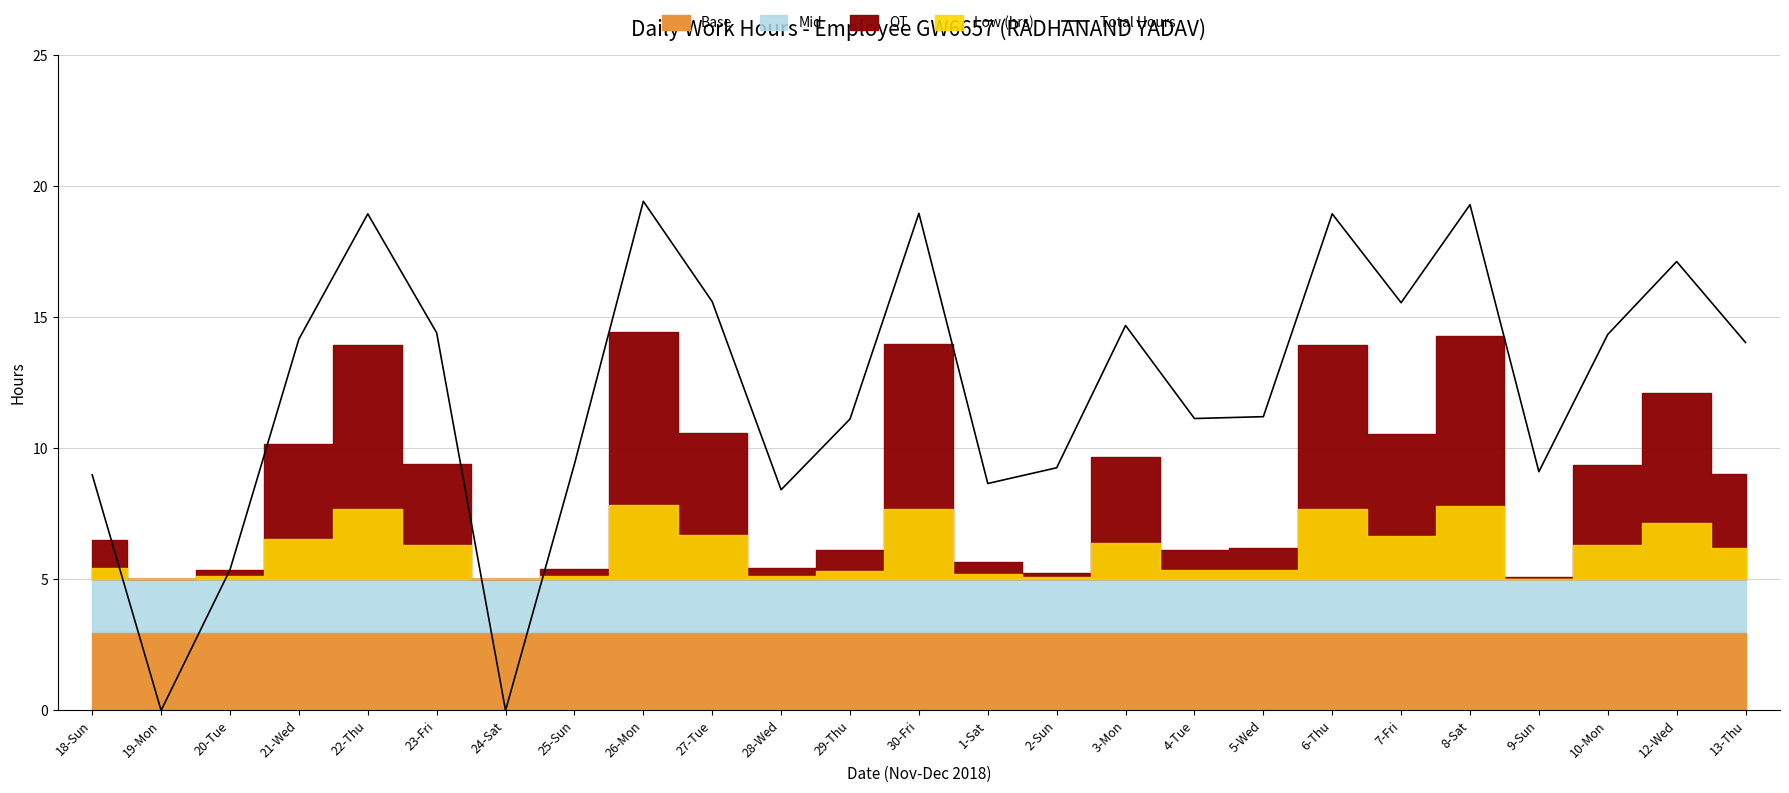

What is the average value?

12.3